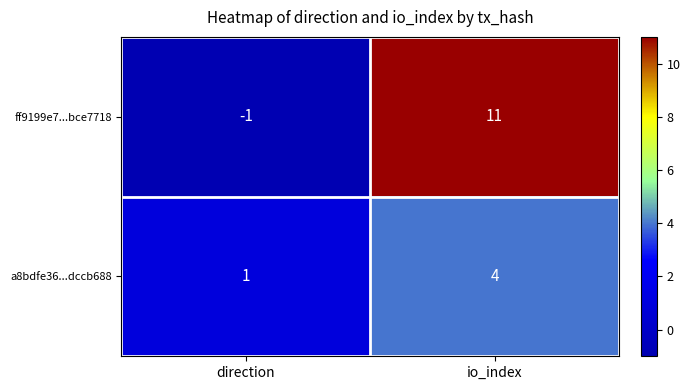

Rank the series at direction from lowest to highest value.

ff9199e7...bce7718, a8bdfe36...dccb688